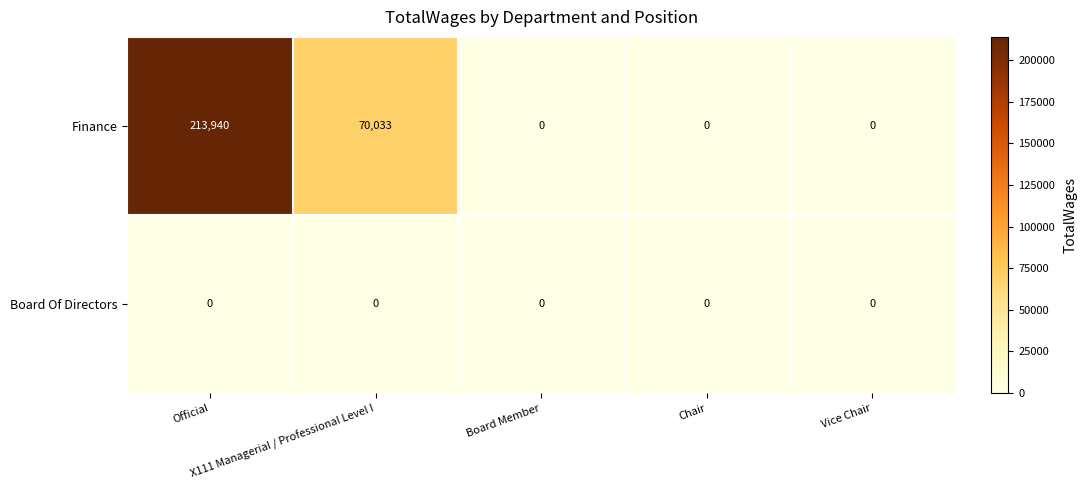

What is the sum of all Finance values?

283973